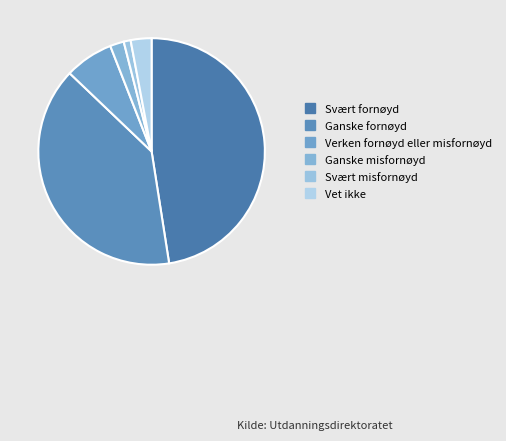

To the nearest percent, what is the combined percentage of Ganske misfornøyd and Vet ikke?

5%